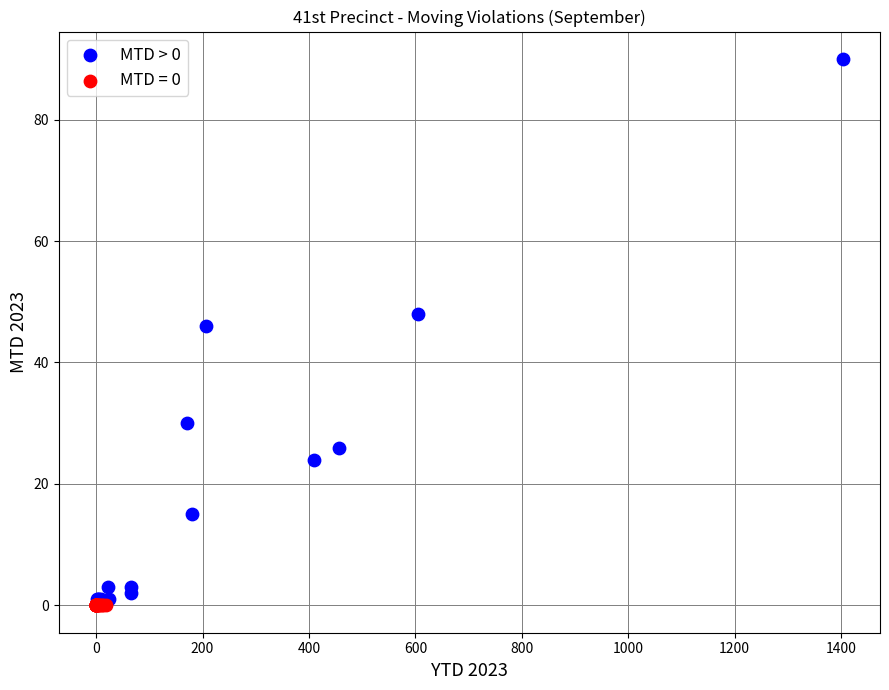

Which series reaches the maximum Y coordinate?

MTD > 0